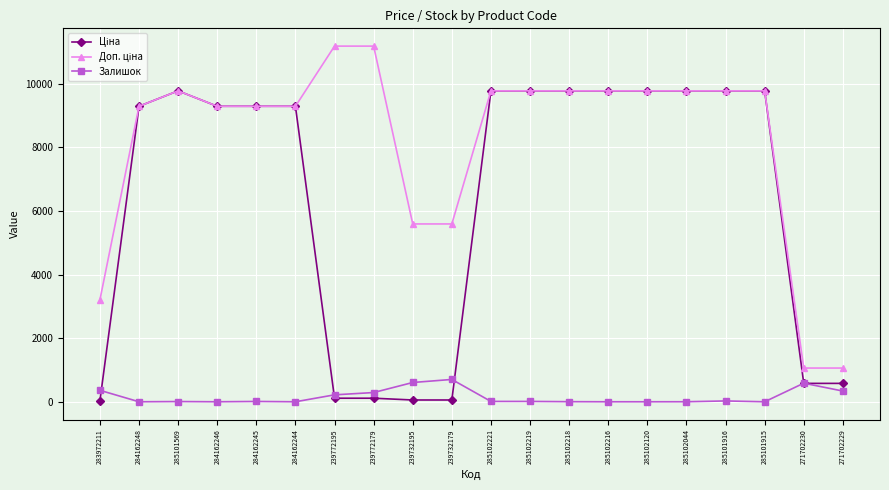

How many lines are shown in the chart?

3